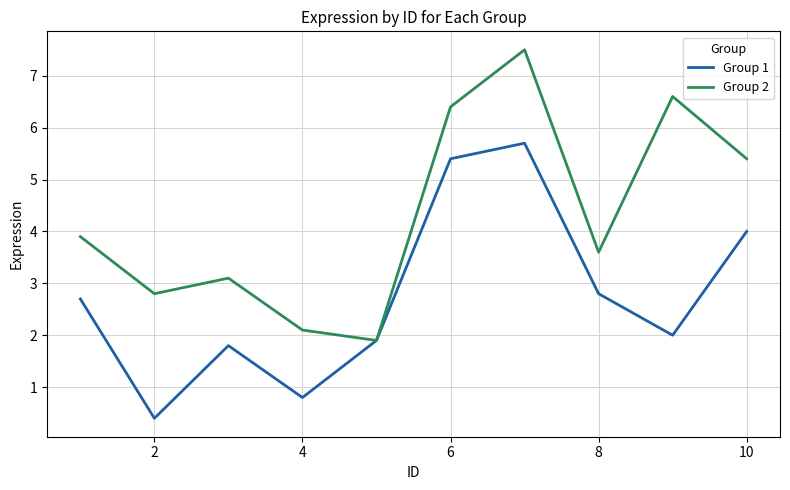

What is the greatest value displayed?

7.5